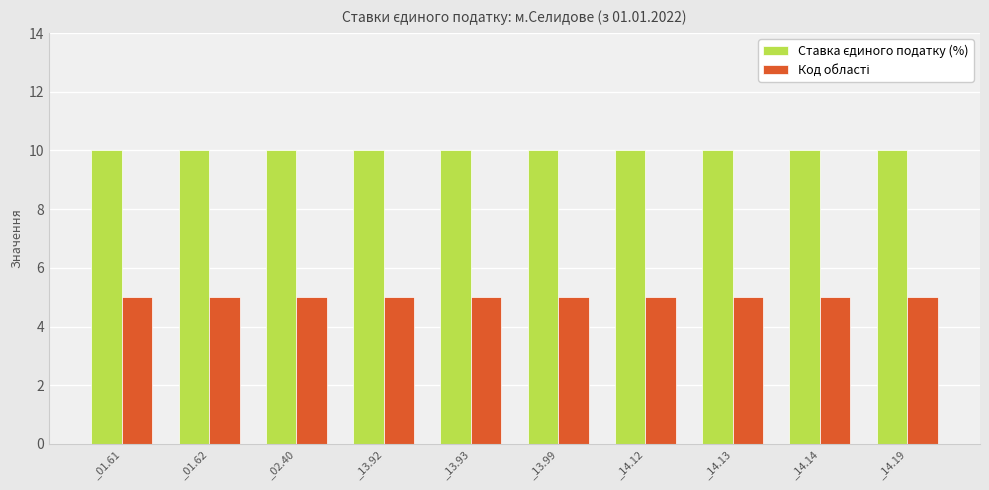

What position from the right is _01.61?

10